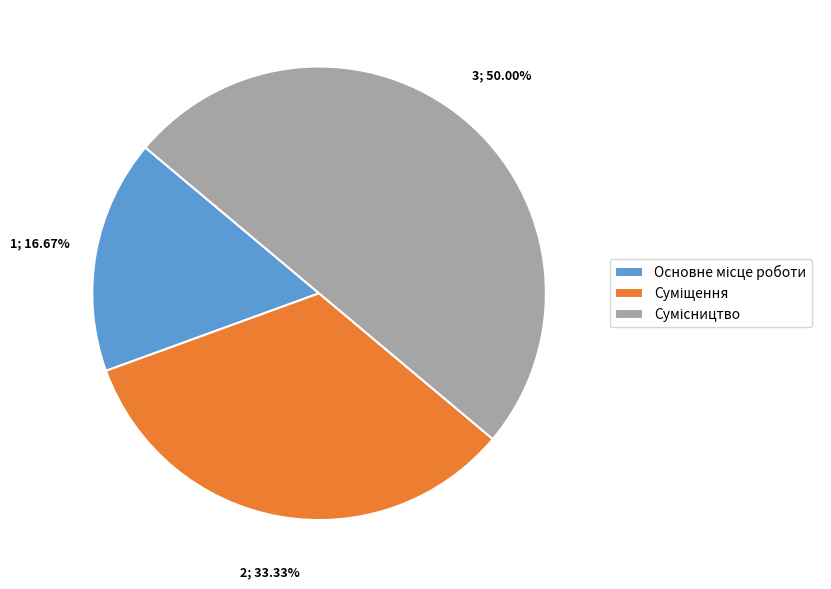

Is there any slice that represents more than half of the pie?

No